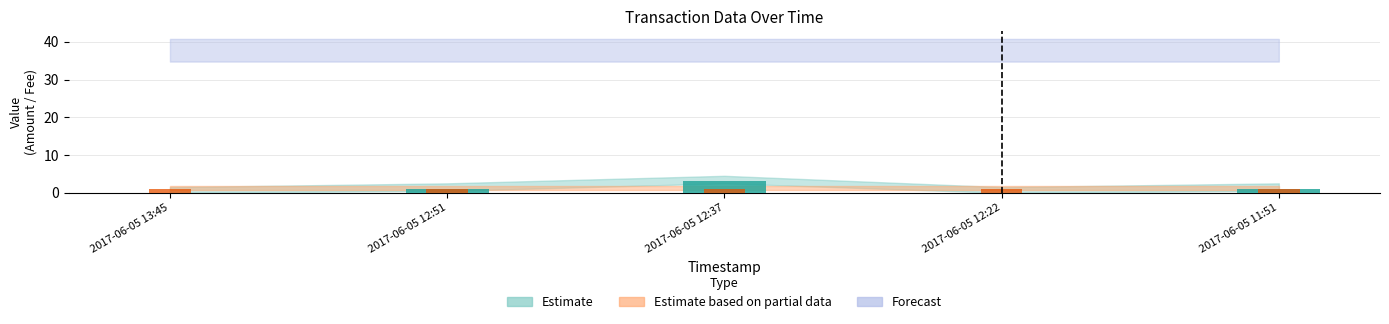

What is the total value across all series at 2017-06-05 13:45?

1